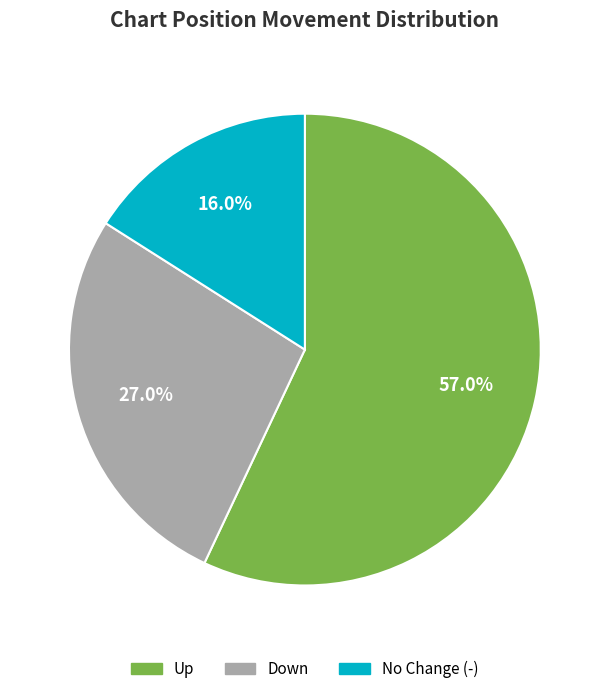

Does any single category account for the majority?

Yes